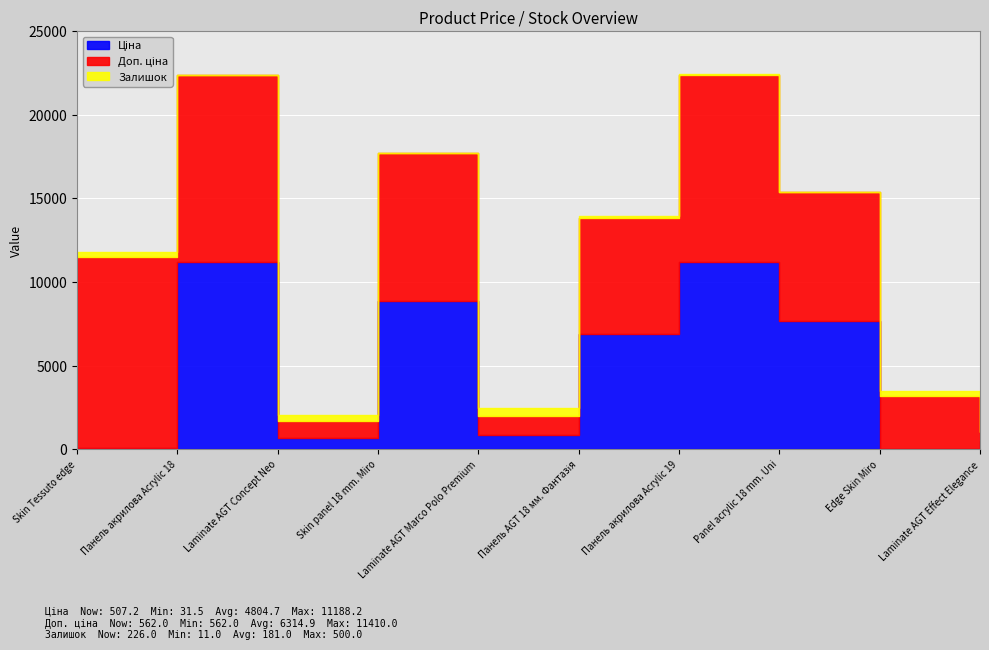

True or false: Ціна and Доп. ціна cross at least once.

False